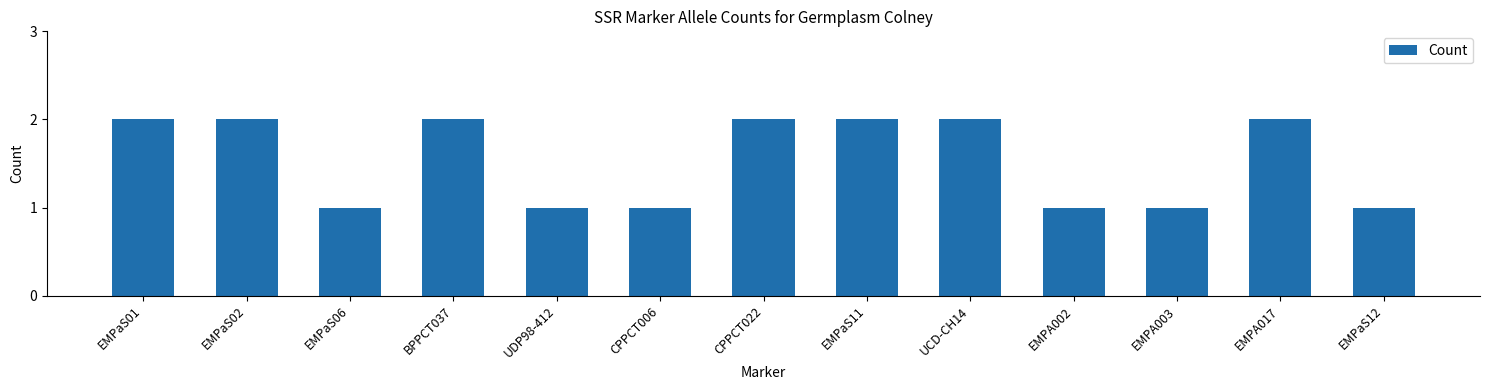

What is the smallest value displayed?

1